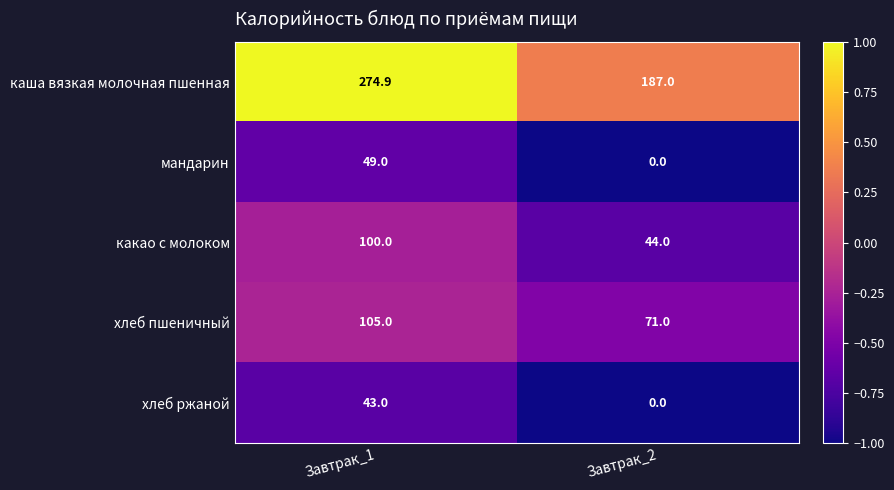

What is the difference between the maximum and minimum values in the мандарин series?

49.0